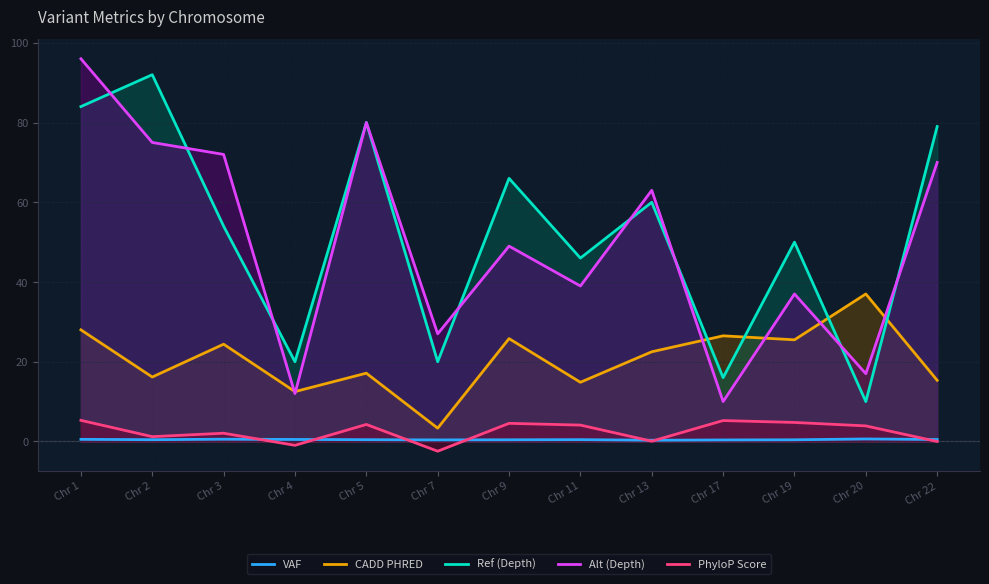

At how many categories does at least one series exceed 30?

10